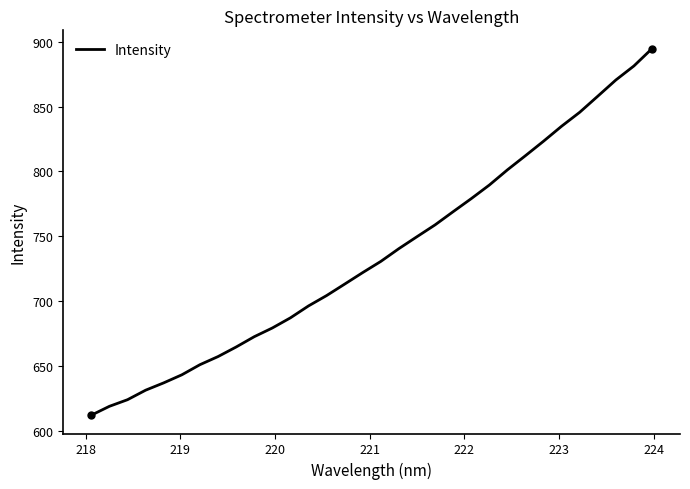

What is the smallest value displayed?

612.2